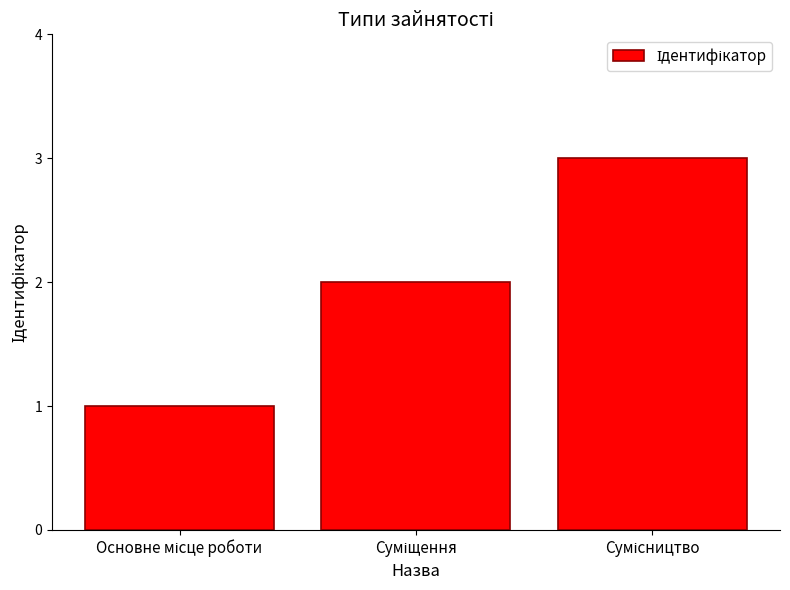

What is the maximum value shown in the chart?

3